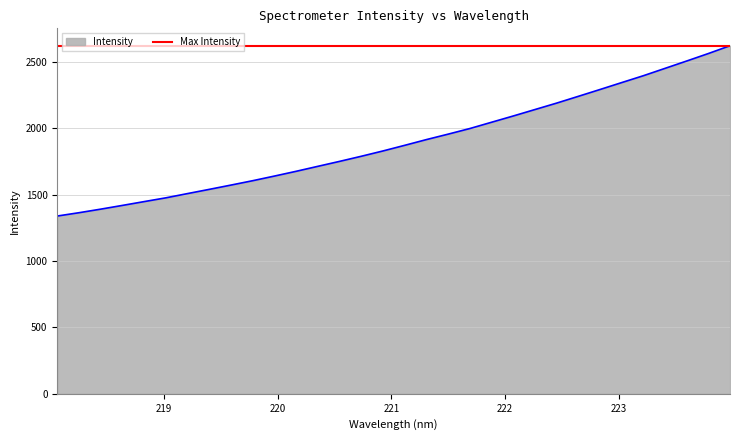

What is the label of the 1st point from the left?

218.0596